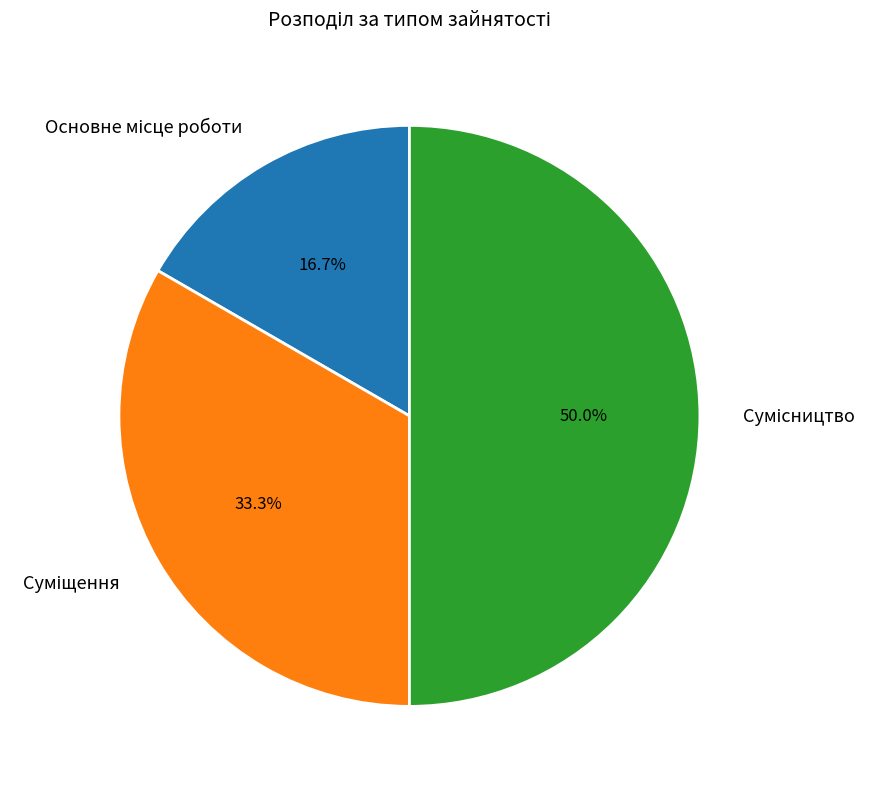

Count the number of slices in the pie.

3